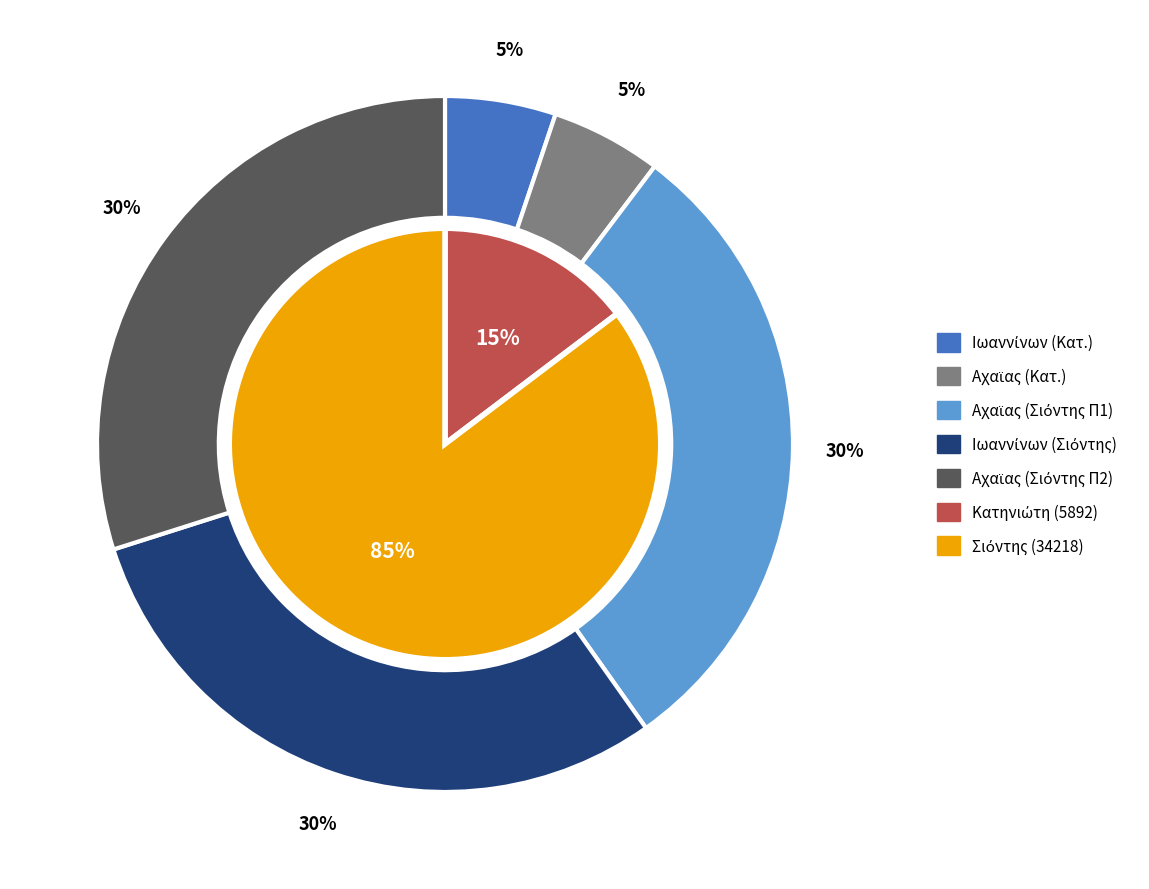

How many segments does this pie chart have?

2